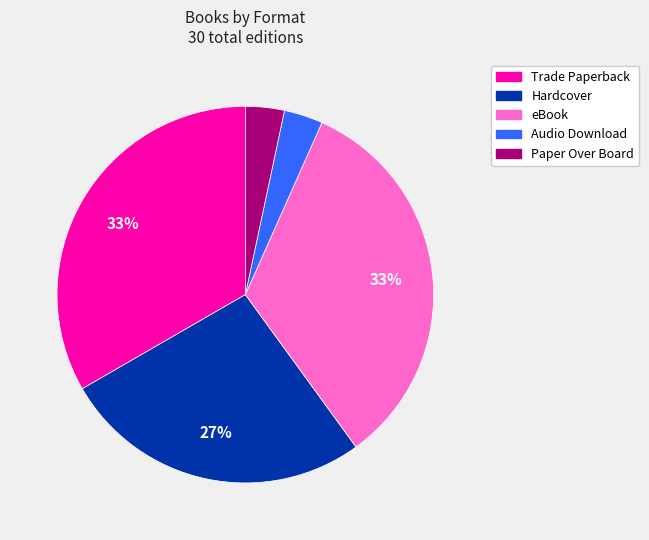

To the nearest percent, what portion does Paper Over Board represent?

3%